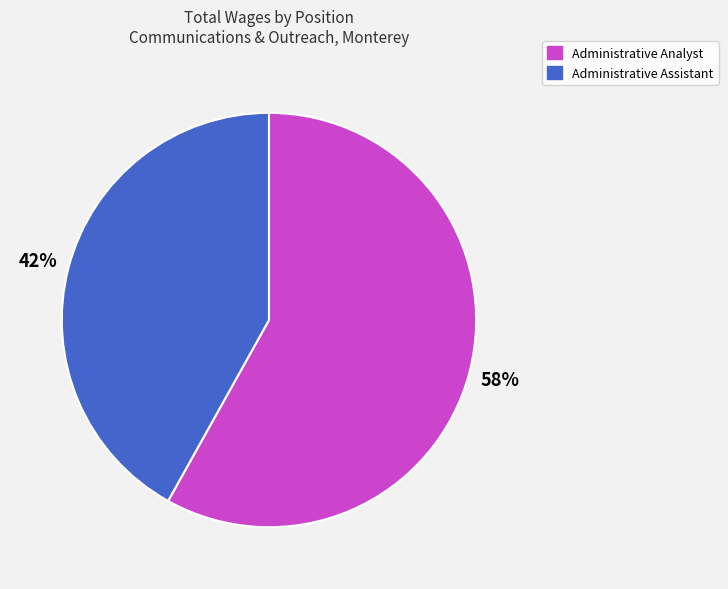

To the nearest percent, what is the difference between the Administrative Analyst and Administrative Assistant slice percentages?

16%